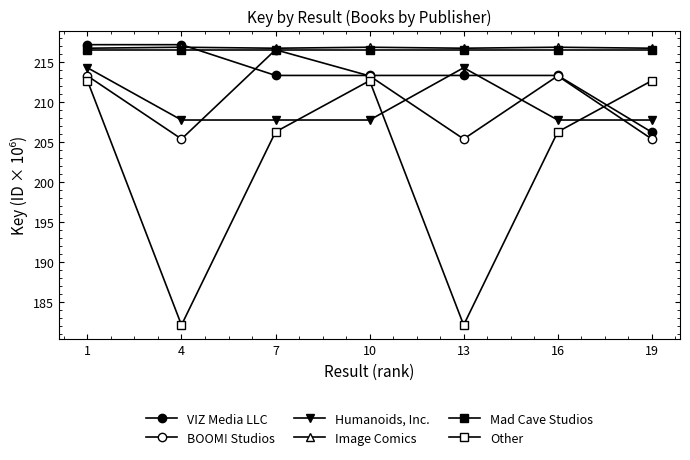

True or false: Mad Cave Studios and BOOM! Studios intersect in this chart.

False